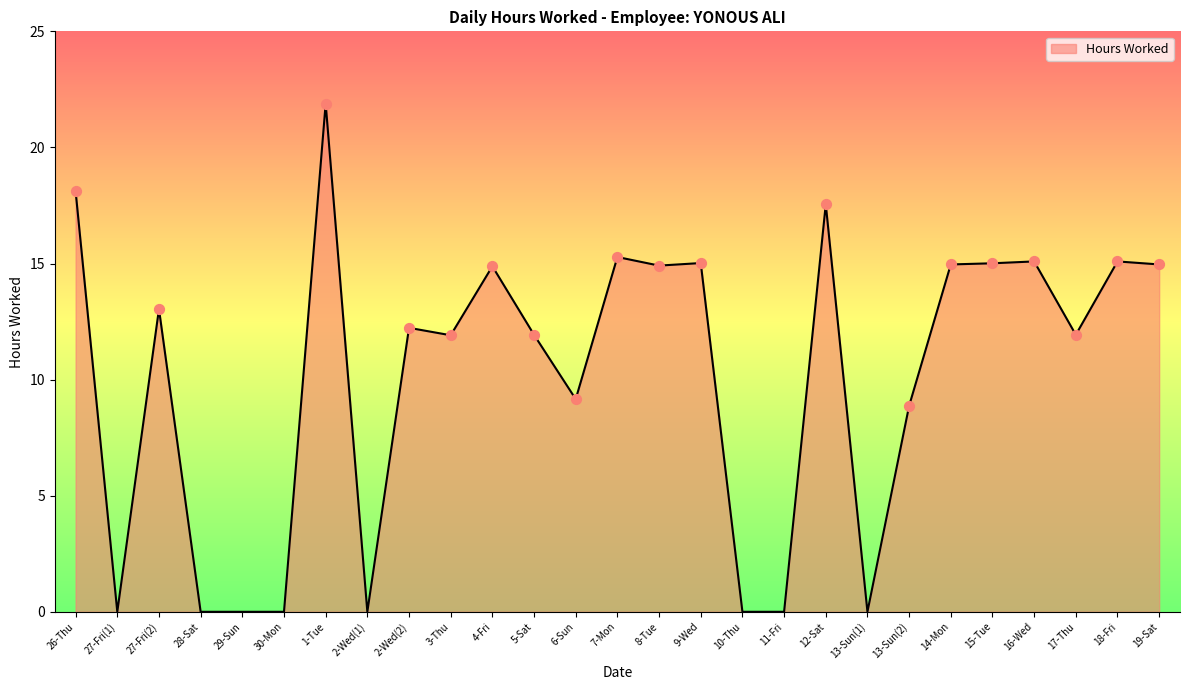

What is the change in value from 6-Sun to 18-Fri?

+5.9